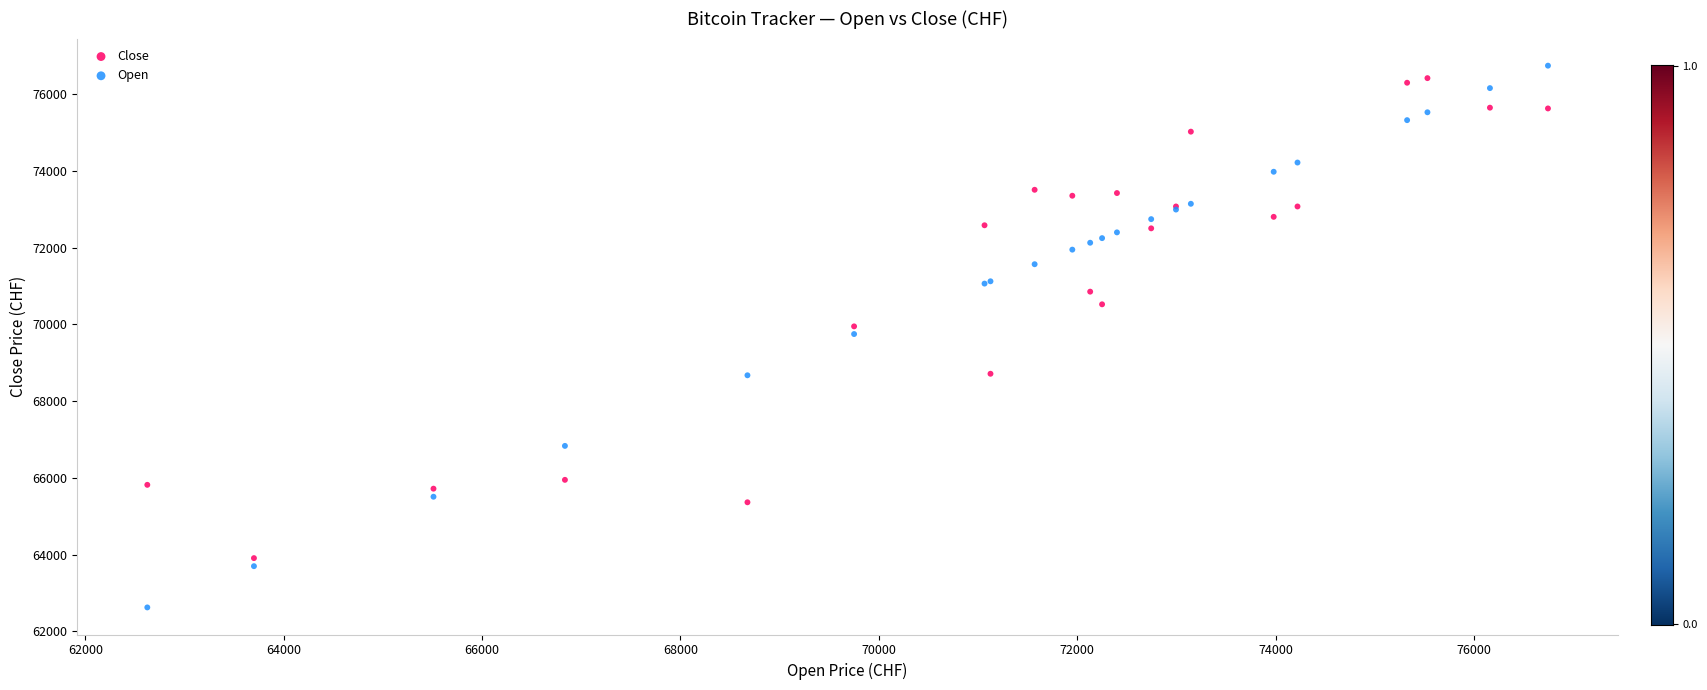

Which series has the widest spread of Y values?

Open